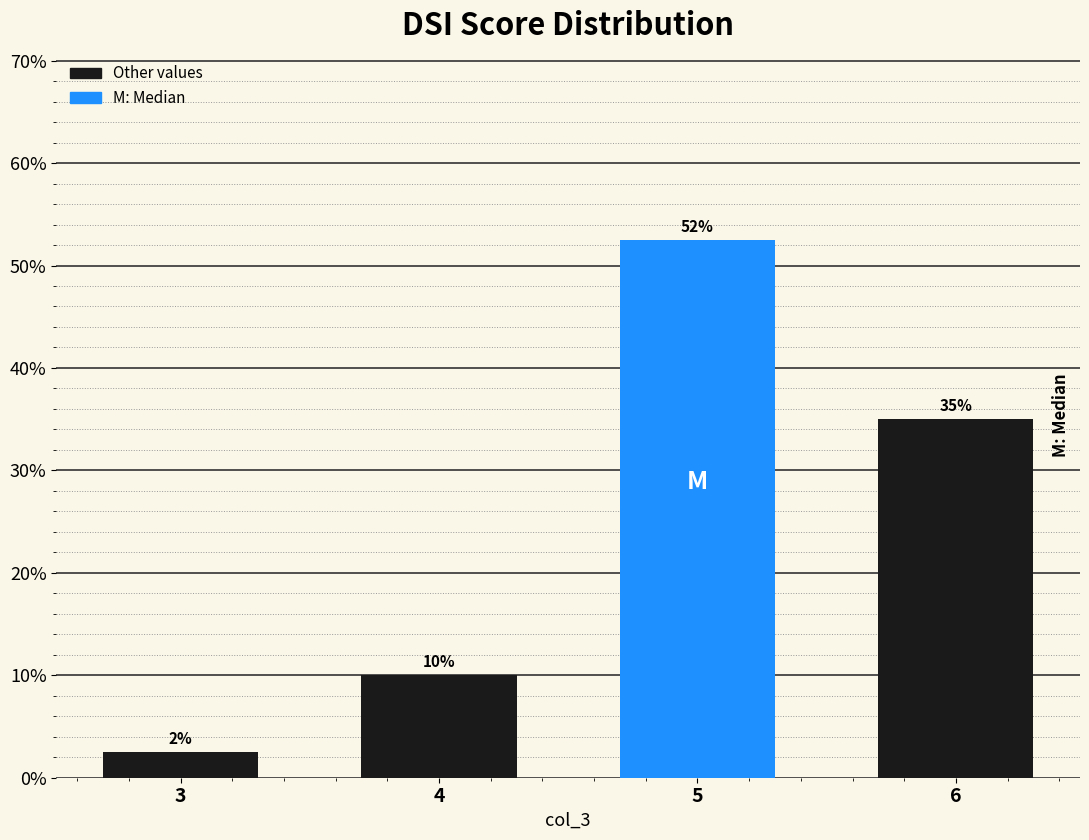

Rank the categories by value from highest to lowest.

5, 6, 4, 3